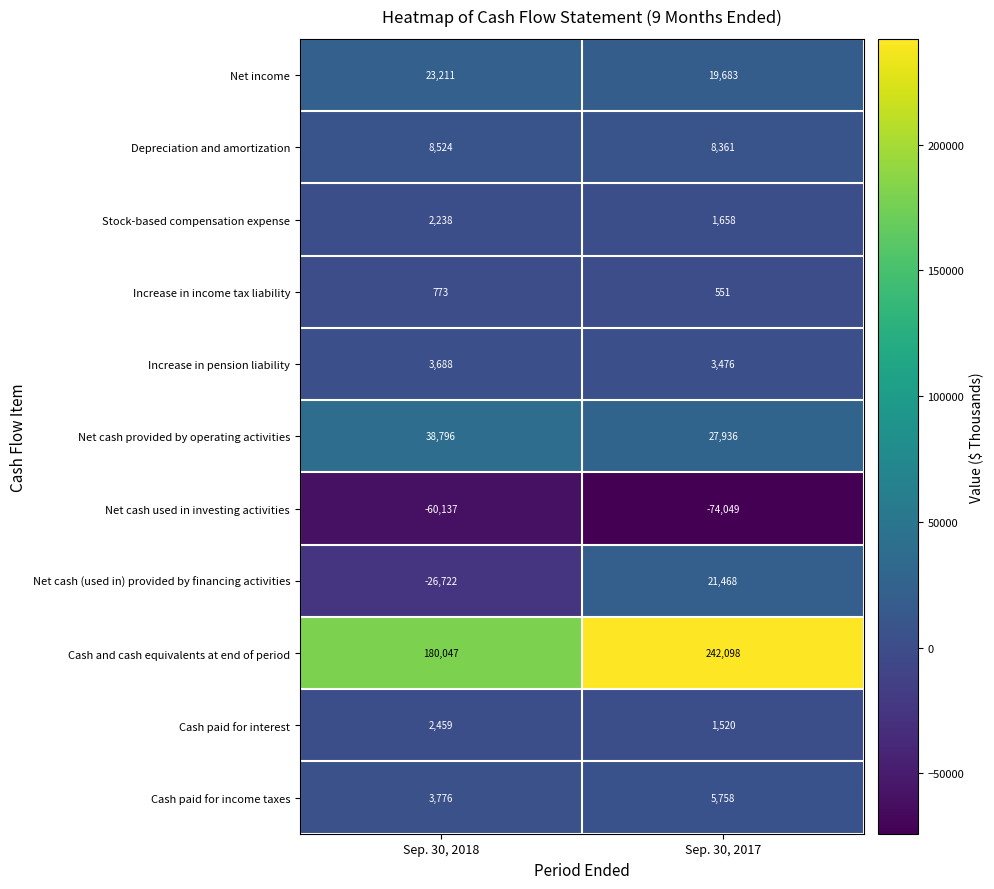

Read the Cash and cash equivalents at end of period value at Sep. 30, 2018, to the nearest 100.

180000